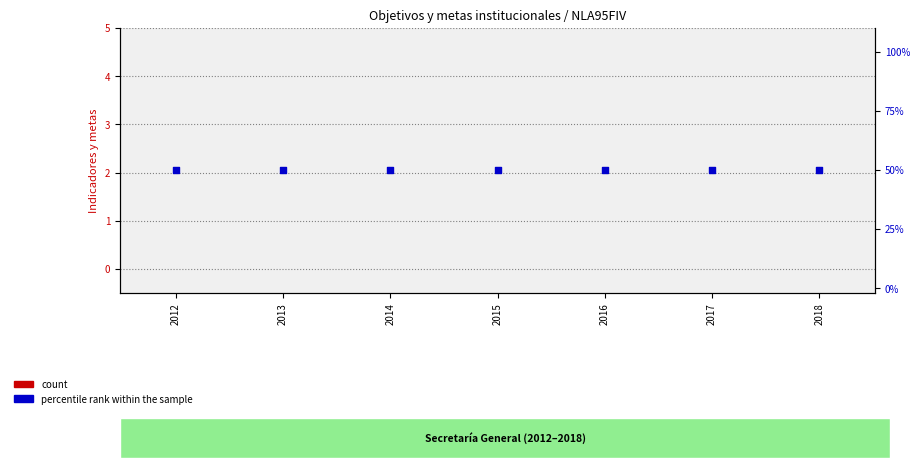

At how many categories does at least one series exceed 26?

7